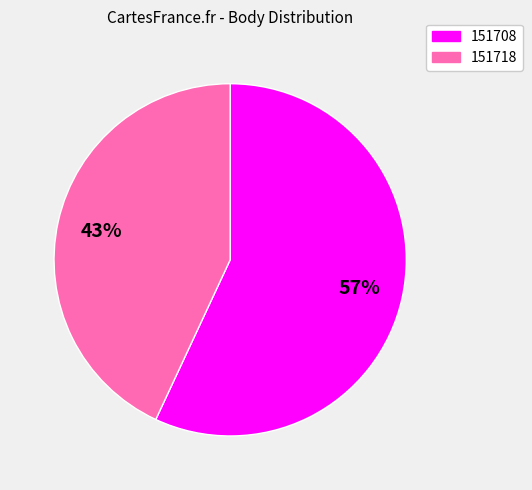

Count the number of slices in the pie.

2